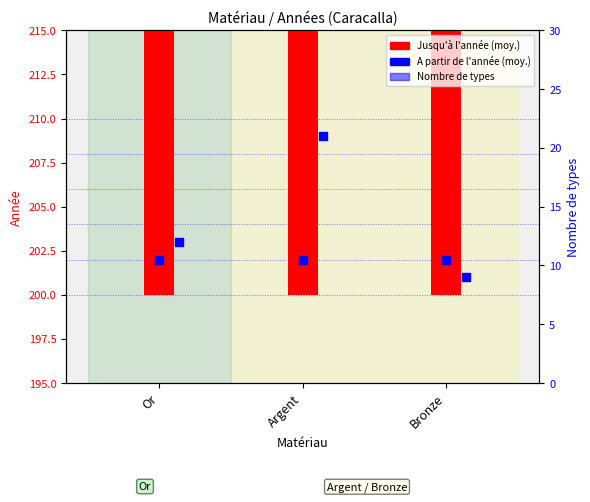

Which series has the largest total across all categories?

Jusqu'à l'année